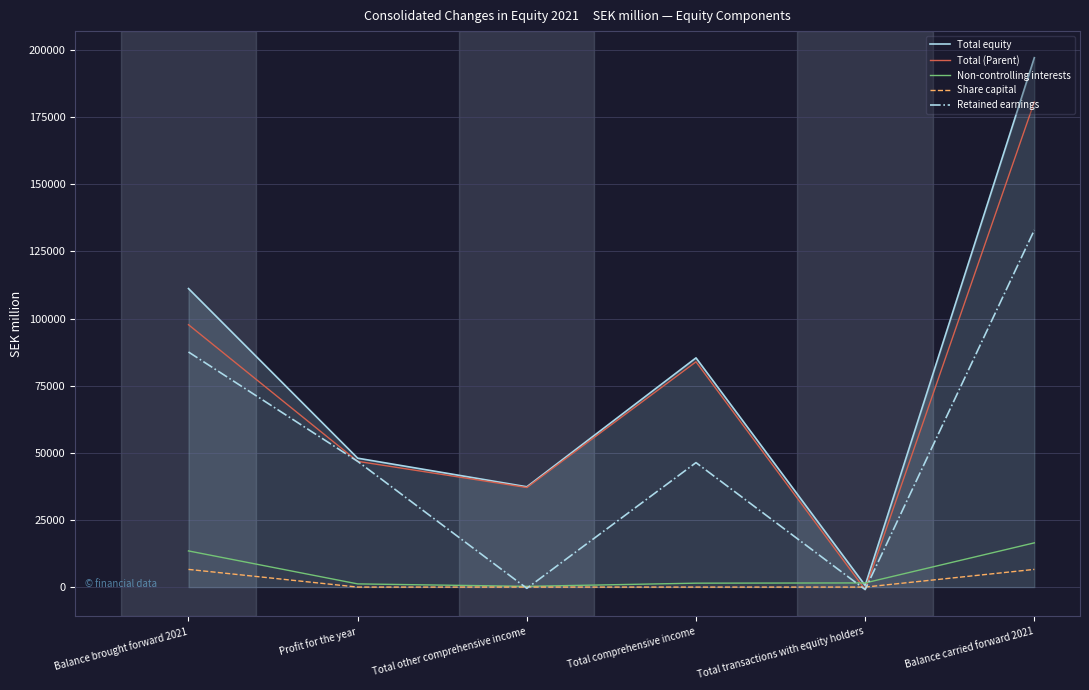

Between Profit for the year and Balance carried forward 2021, which series saw the biggest shift?

Total equity